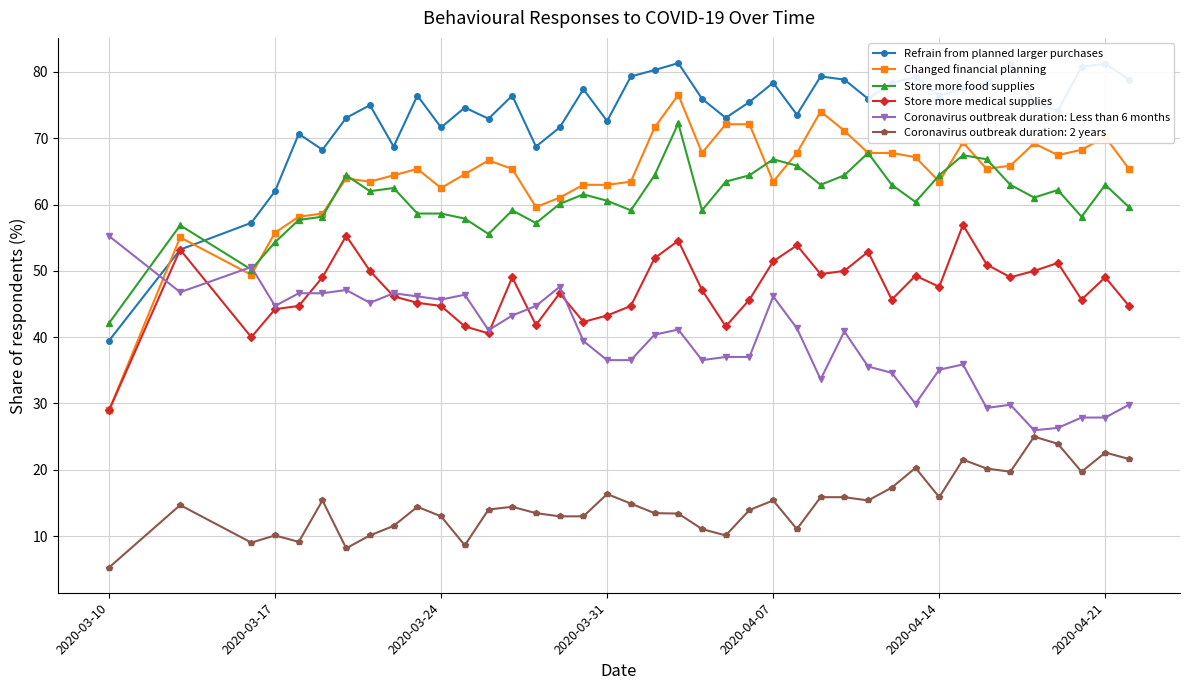

Which series has the largest total across all categories?

Refrain from planned larger purchases